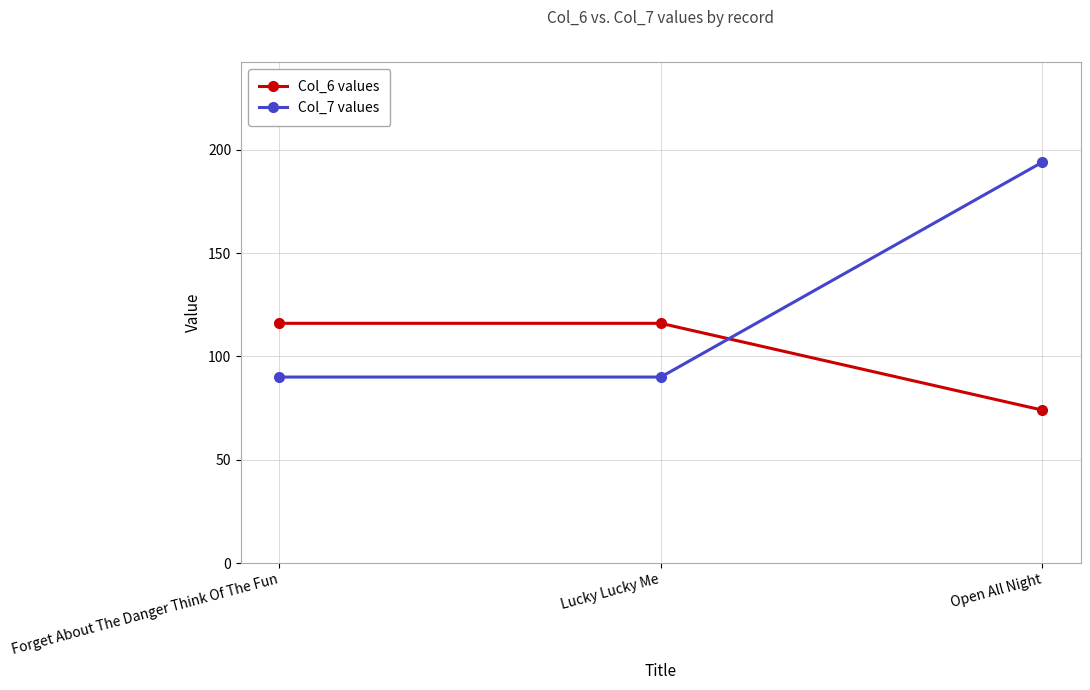

The Col_7 values series shows 90 at Lucky Lucky Me. True or false?

True